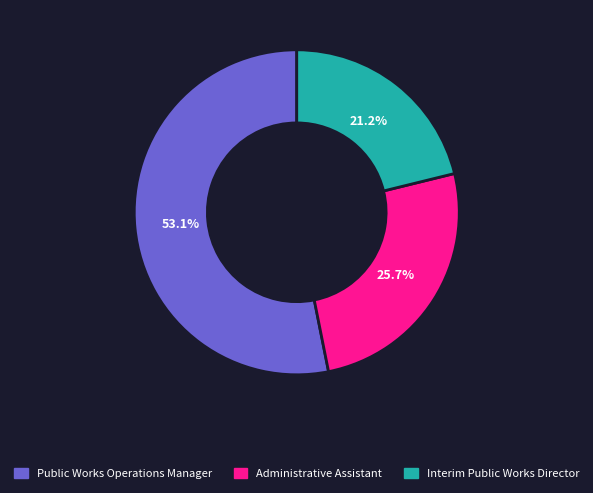

Approximately how many times larger is the value at Interim Public Works Director compared to Public Works Operations Manager?

0.4